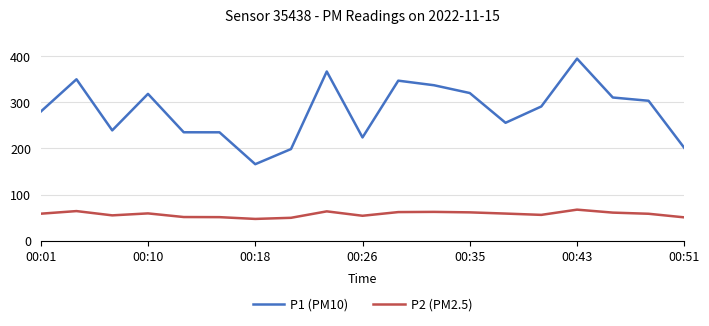

True or false: P2 (PM2.5) and P1 (PM10) intersect in this chart.

False